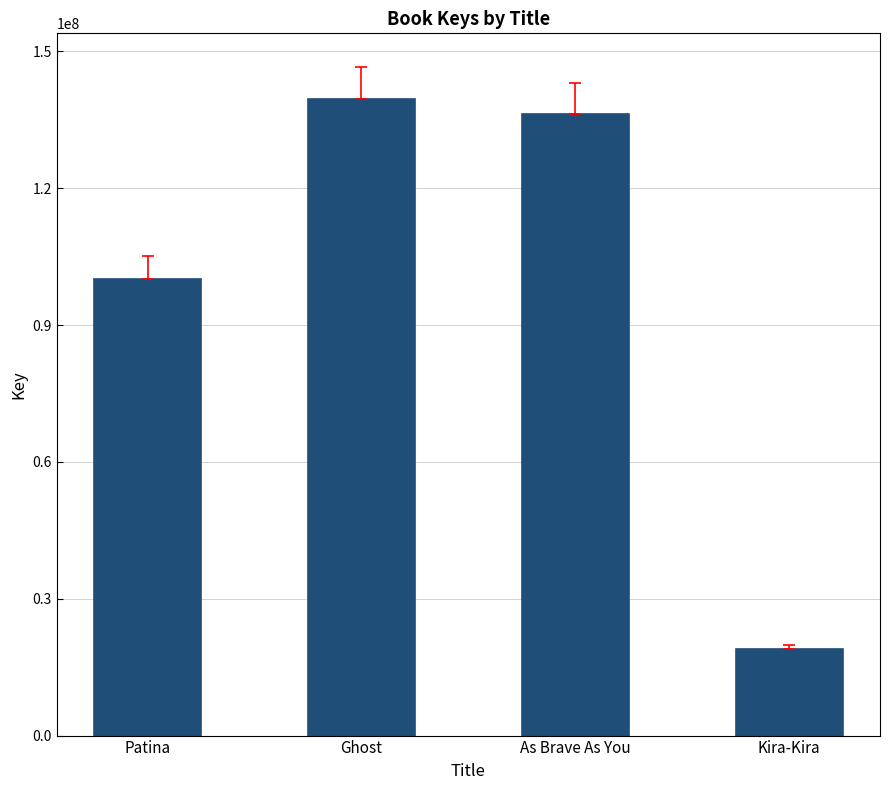

Between Patina and As Brave As You, which is larger?

As Brave As You